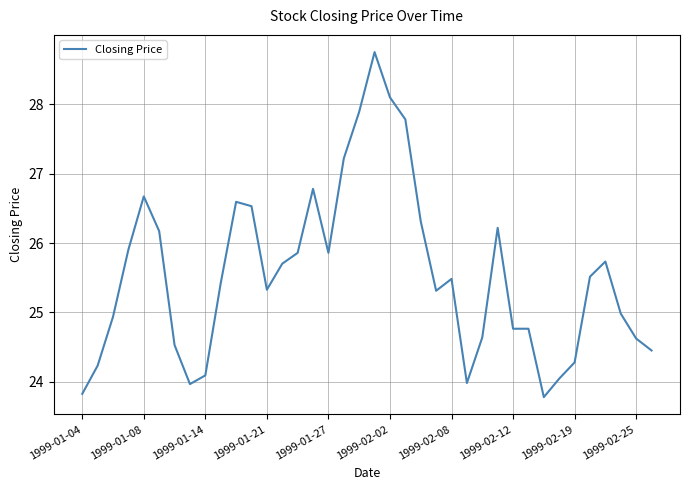

What is the greatest value displayed?

28.8